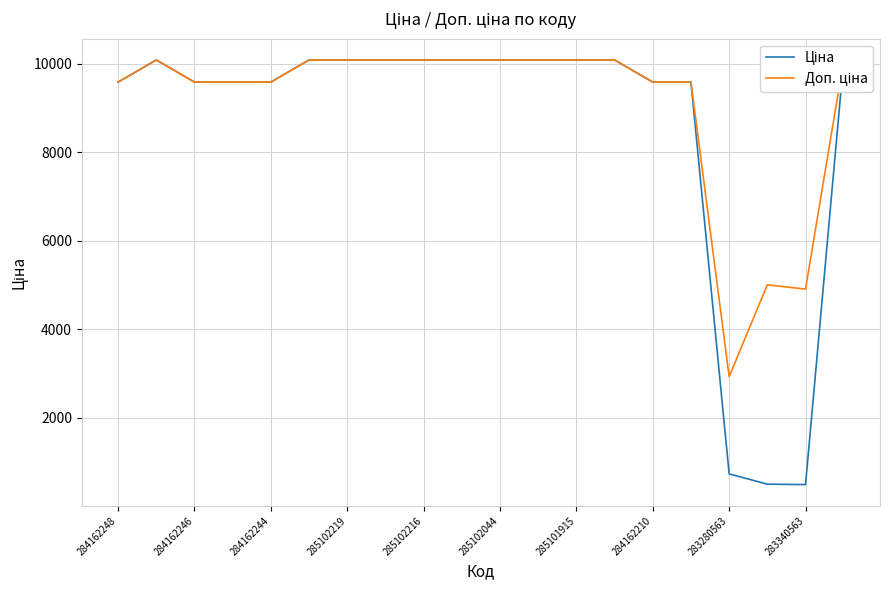

What is the sum of the Доп. ціна values at 285101915 and 284162210?

19671.2